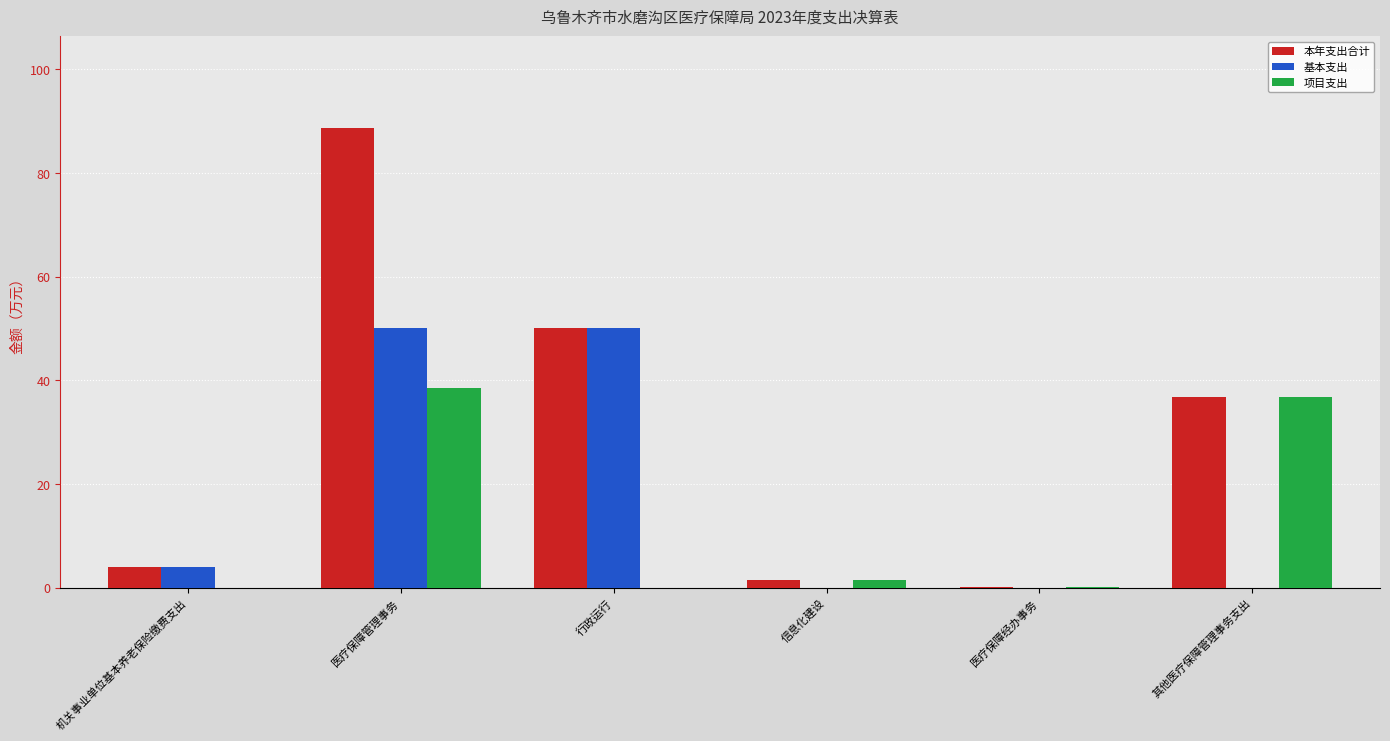

What is the sum of all 项目支出 values?

77.1